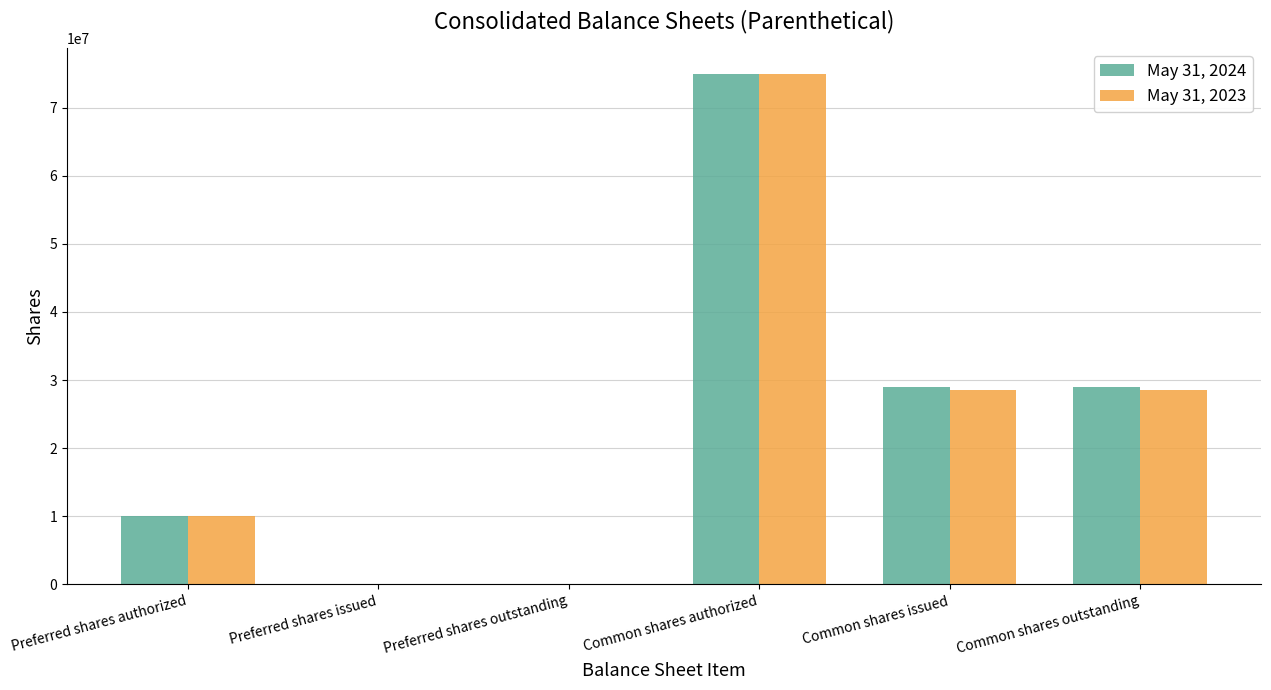

What is the sum of all May 31, 2023 values?

142078000